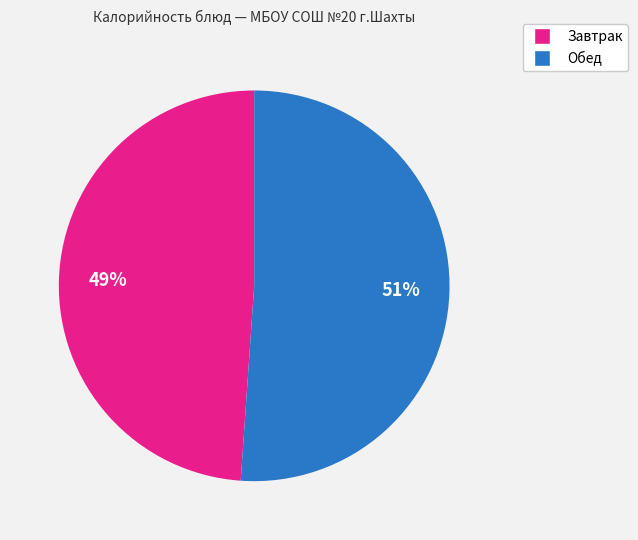

To the nearest percent, what is the average slice percentage?

50%